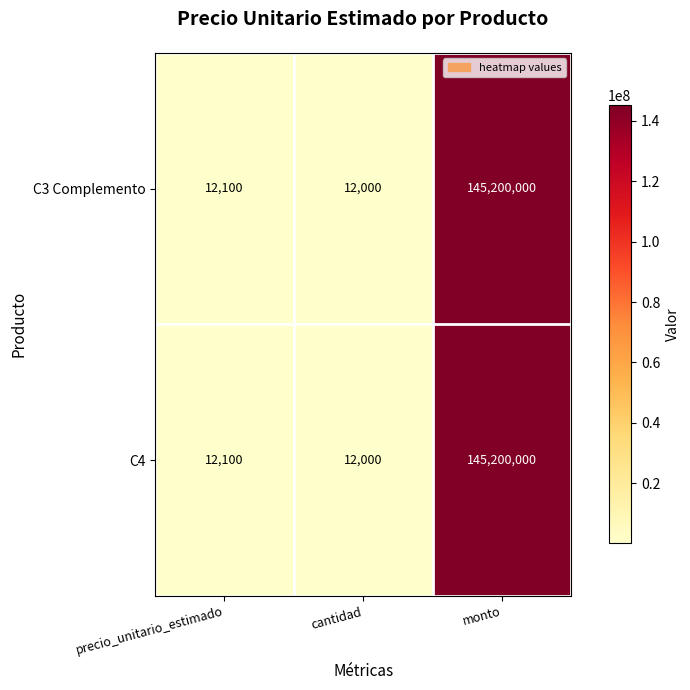

What is the difference between the maximum and minimum values in the C4 series?

145188000